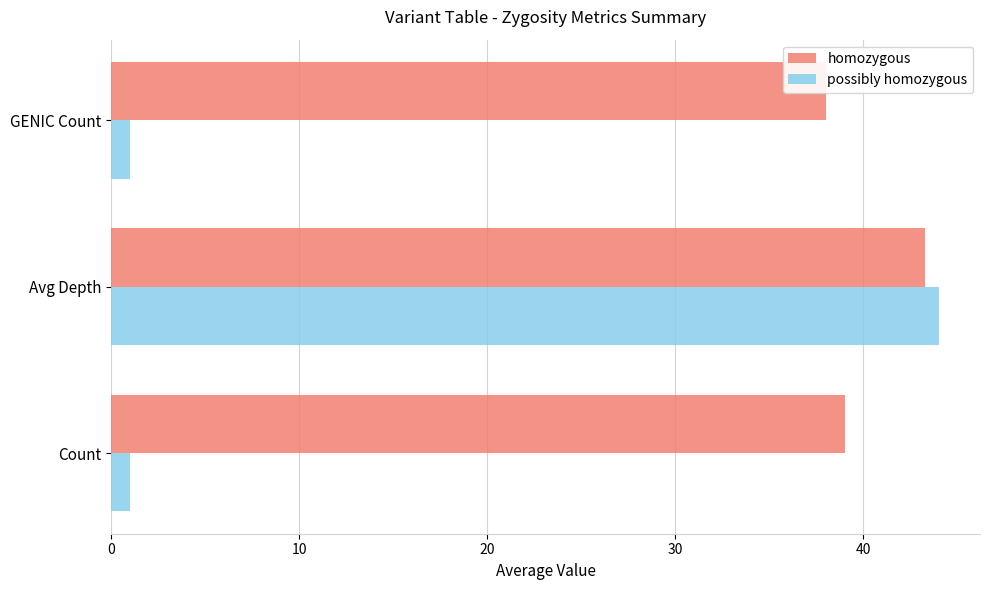

Which series has the largest total across all categories?

homozygous